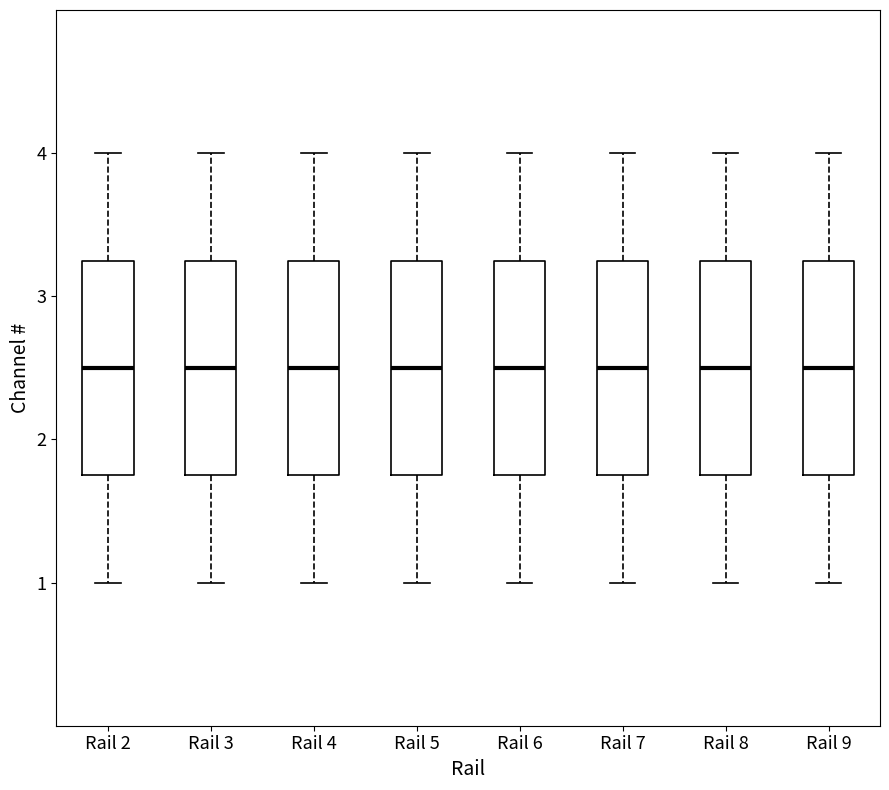

Reading left to right, transcribe this box plot: for each box, give where its median line is, the range the box spans, and where its two whiskers end, as read against the y-axis. The values are not printed on the chart, so give them approximately, as read against the axis.

Rail 2: median 2.5, box 1.8 to 3.3, whiskers 1.0 to 4.0
Rail 3: median 2.5, box 1.8 to 3.3, whiskers 1.0 to 4.0
Rail 4: median 2.5, box 1.8 to 3.3, whiskers 1.0 to 4.0
Rail 5: median 2.5, box 1.8 to 3.3, whiskers 1.0 to 4.0
Rail 6: median 2.5, box 1.8 to 3.3, whiskers 1.0 to 4.0
Rail 7: median 2.5, box 1.8 to 3.3, whiskers 1.0 to 4.0
Rail 8: median 2.5, box 1.8 to 3.3, whiskers 1.0 to 4.0
Rail 9: median 2.5, box 1.8 to 3.3, whiskers 1.0 to 4.0